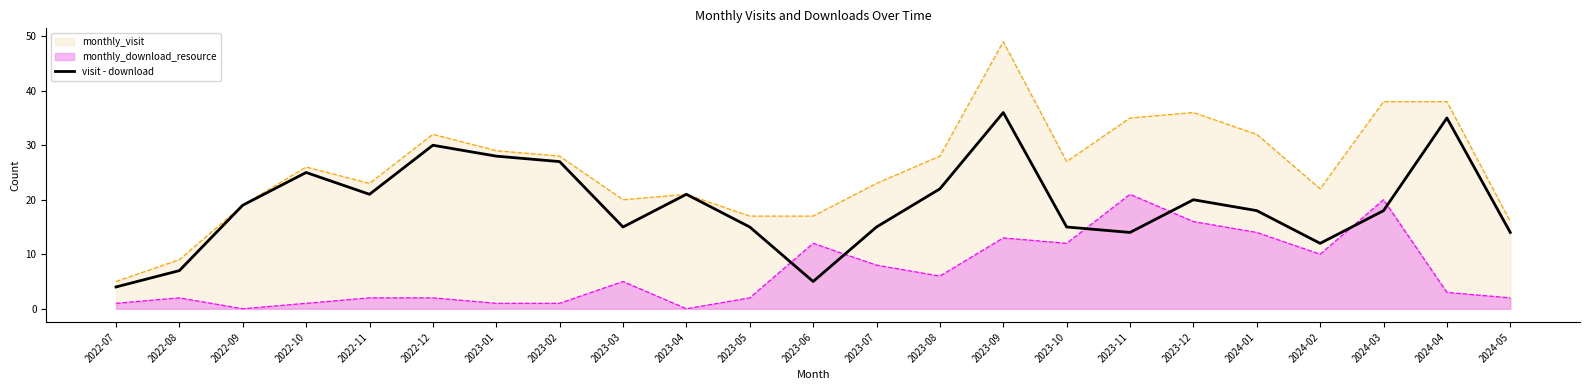

Reading left to right, list all the values displayed in this chart.

2022-07=4	2022-08=7	2022-09=19	2022-10=25	2022-11=21	2022-12=30	2023-01=28	2023-02=27	2023-03=15	2023-04=21	2023-05=15	2023-06=5	2023-07=15	2023-08=22	2023-09=36	2023-10=15	2023-11=14	2023-12=20	2024-01=18	2024-02=12	2024-03=18	2024-04=35	2024-05=14